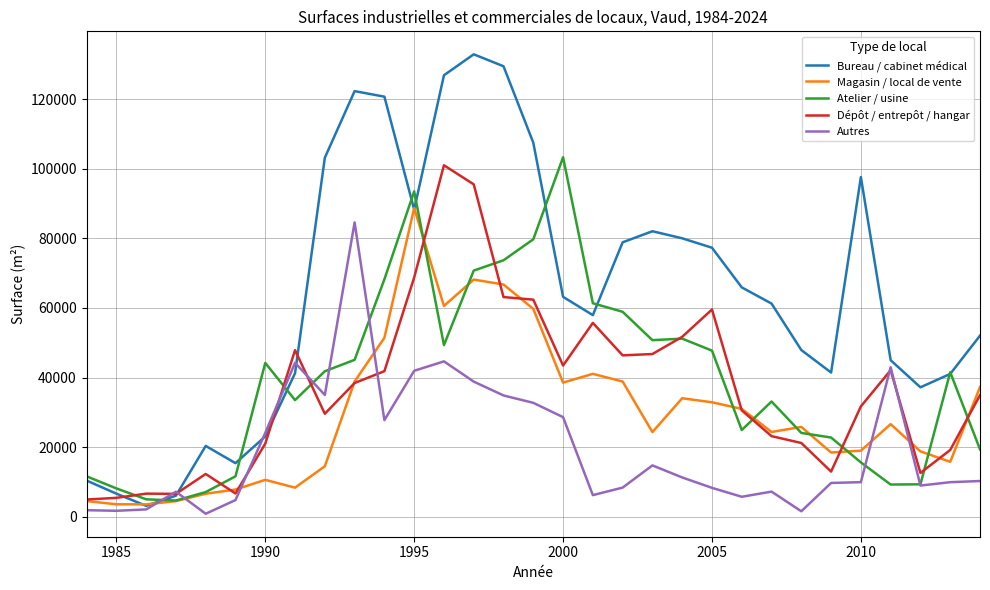

Count the number of categories in the chart.

31